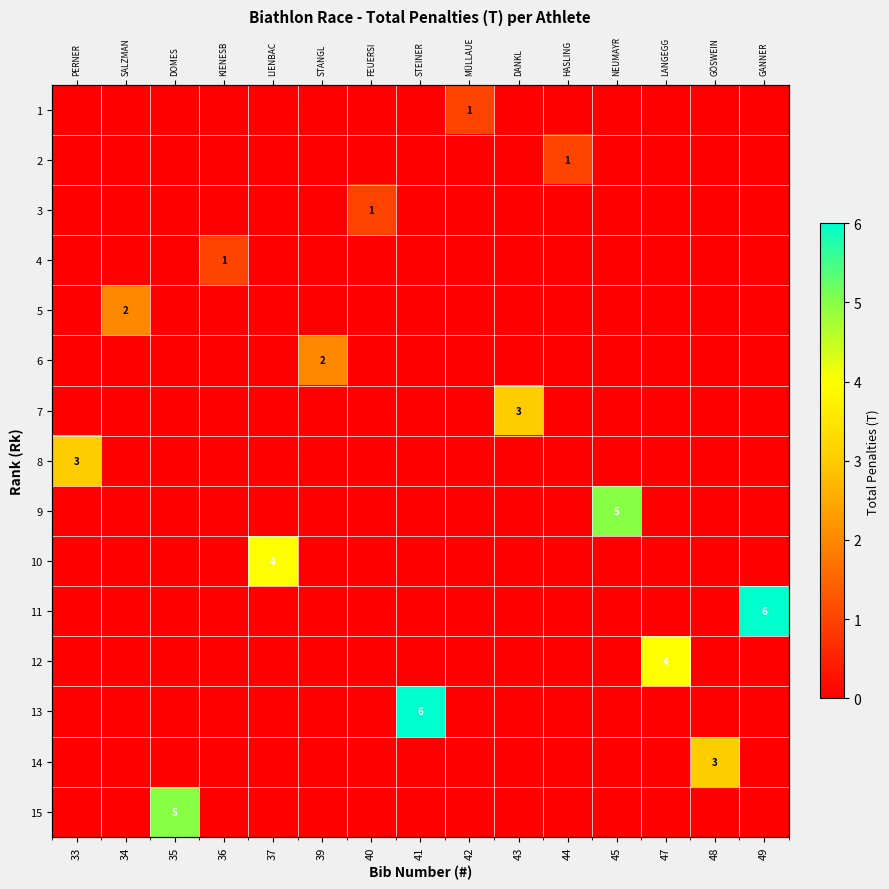

At how many categories does at least one series exceed 0?

15